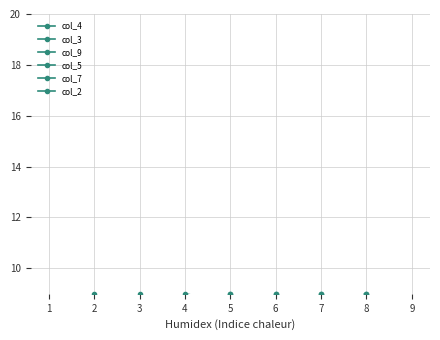

Between which two adjacent categories do col_7 and col_4 first intersect?

2 and 6